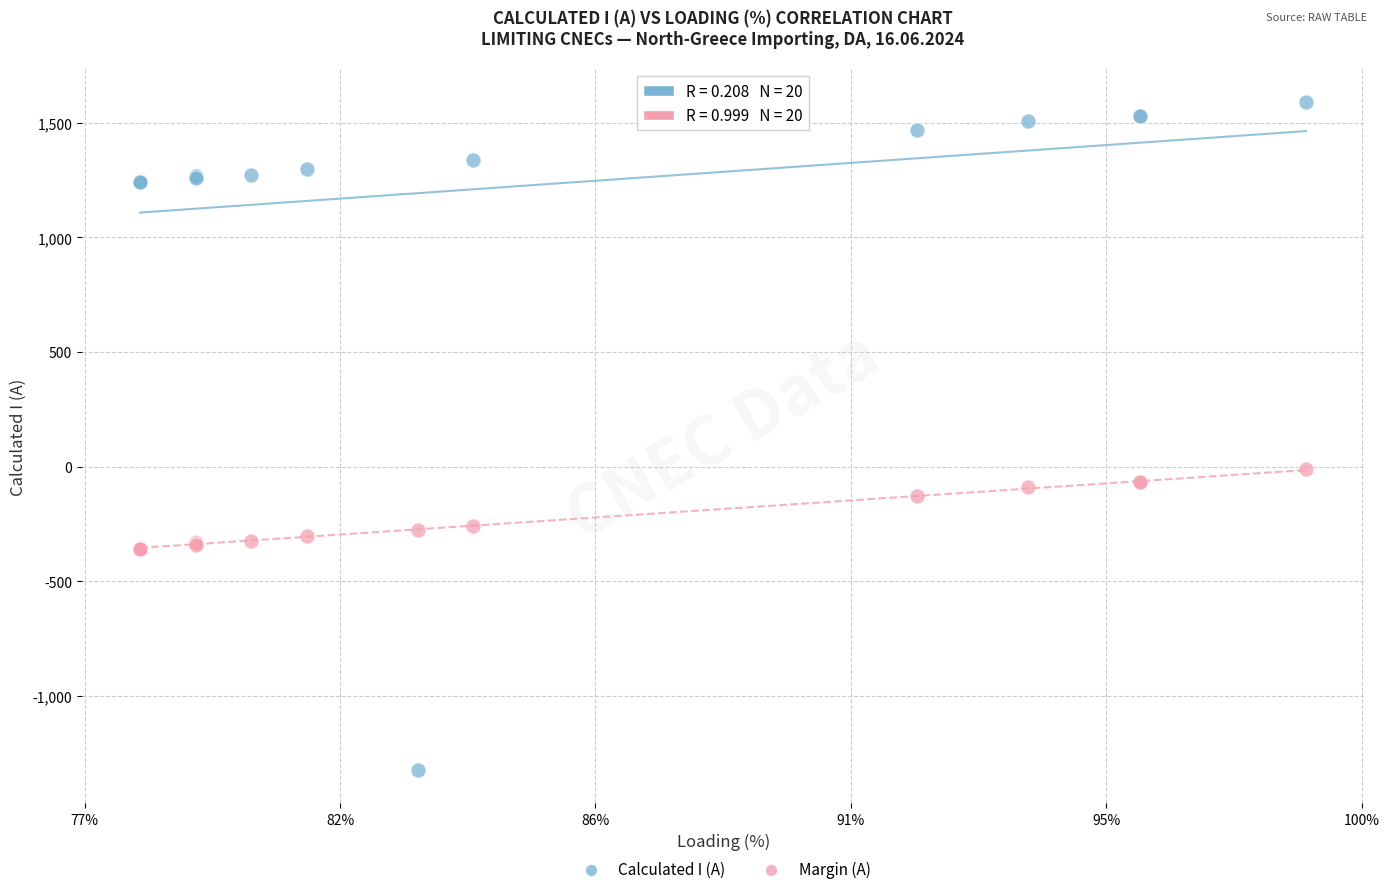

Which series reaches the maximum Y coordinate?

Calculated I (A)